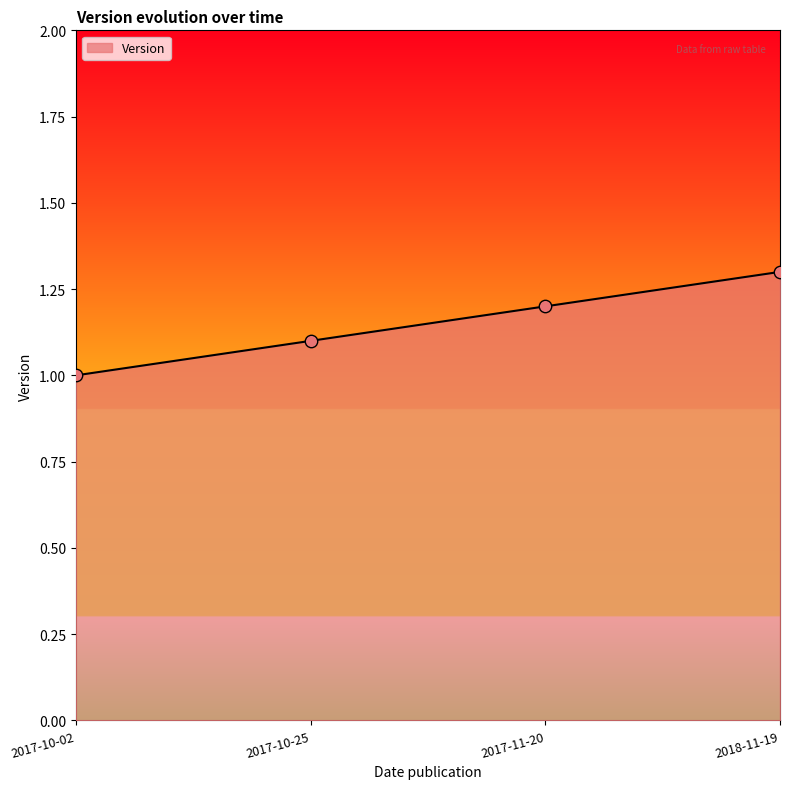

Approximately how many times larger is the value at 2017-10-02 compared to 2018-11-19?

0.8